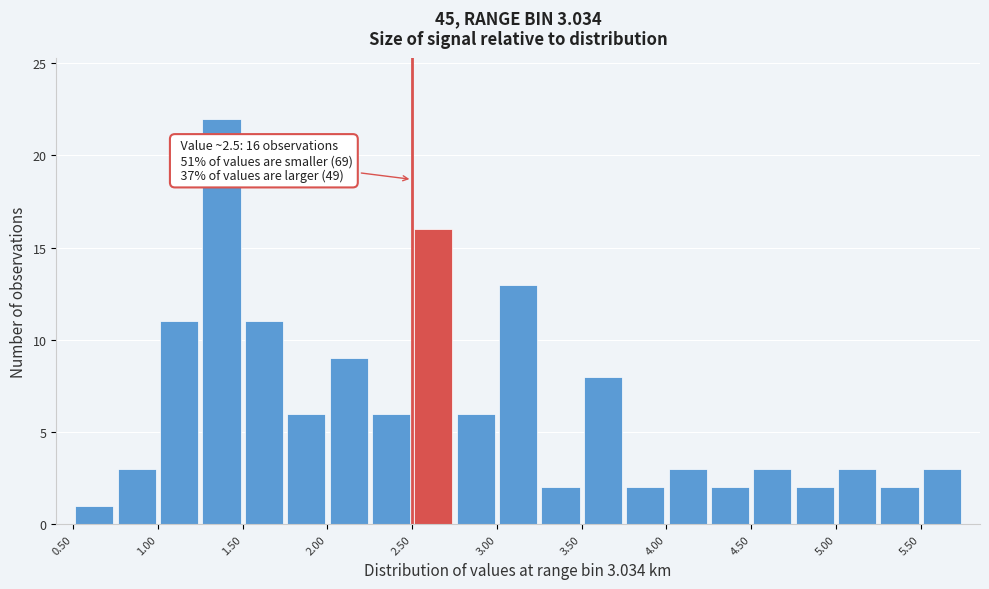

Over which range of the x-axis is the bar tallest?

1.25 to 1.50